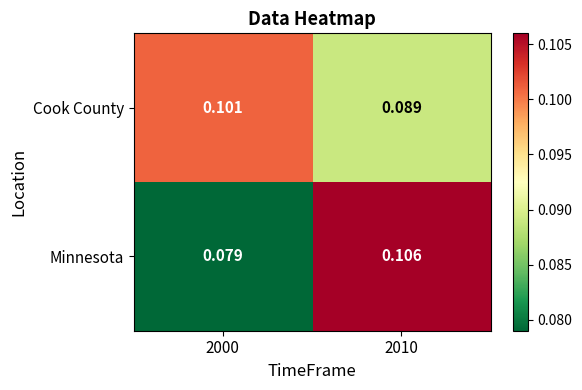

List the series in order of their overall mean, lowest first.

Minnesota, Cook County